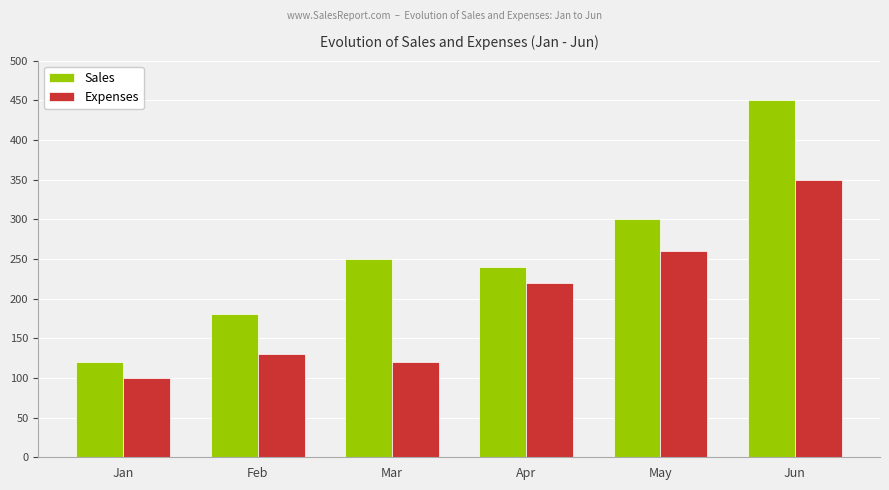

Count the number of categories in the chart.

6